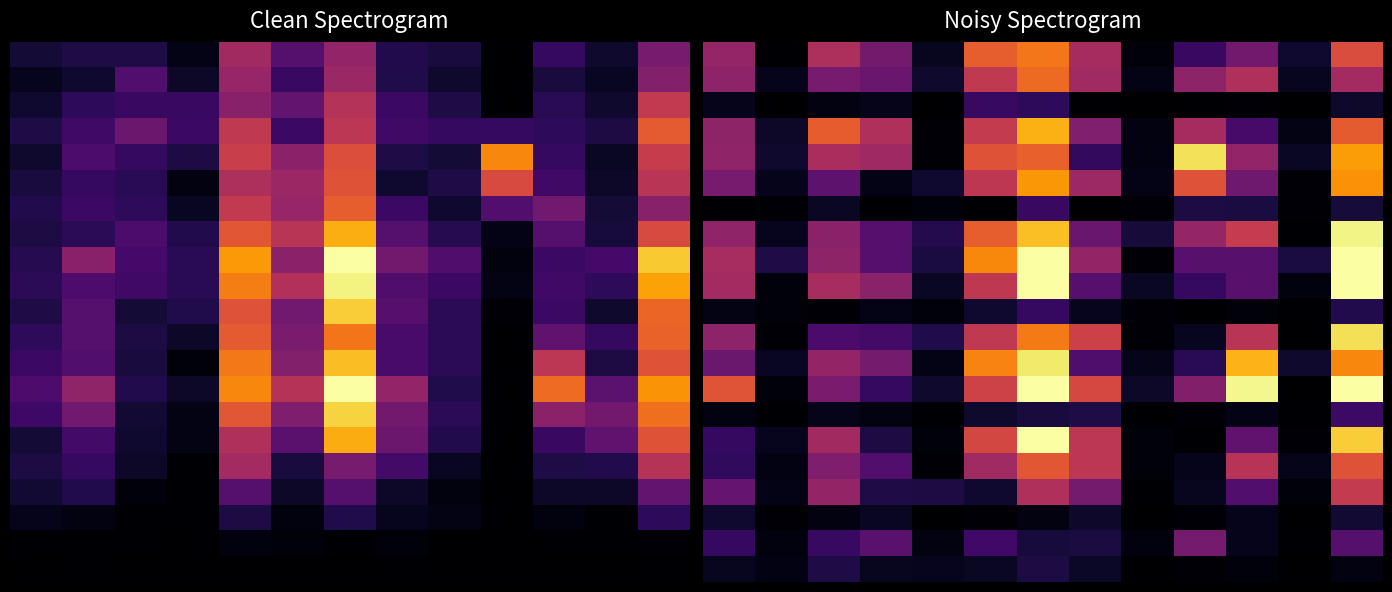

Which category has the highest value across all series?

6